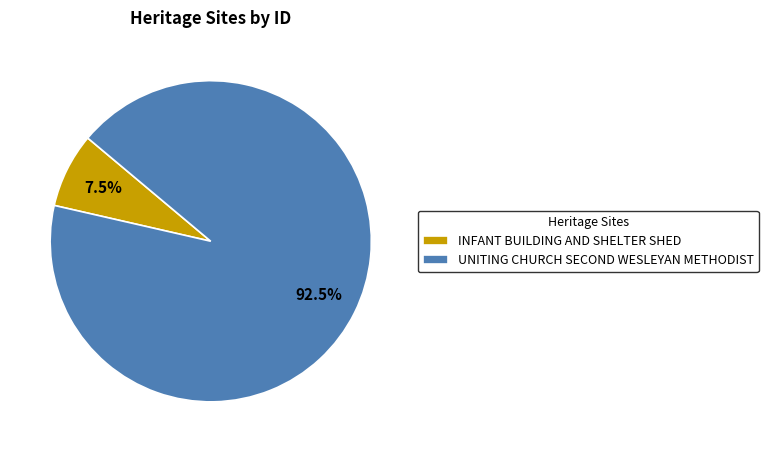

Which slice is the smallest?

INFANT BUILDING AND SHELTER SHED